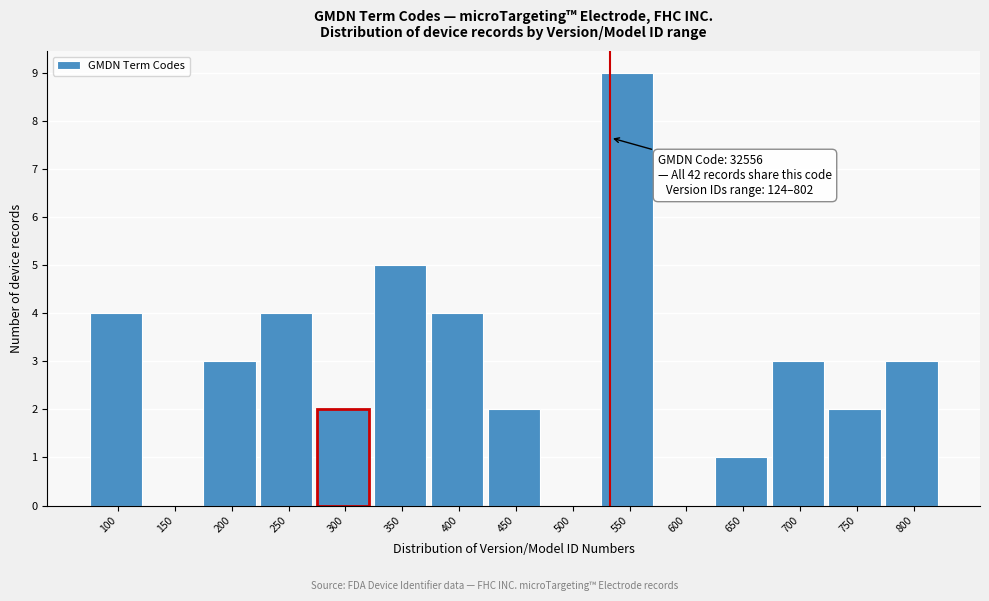

Reading left to right, transcribe all the data shown in this chart.

100=4	150=0	200=3	250=4	300=2	350=5	400=4	450=2	500=0	550=9	600=0	650=1	700=3	750=2	800=3